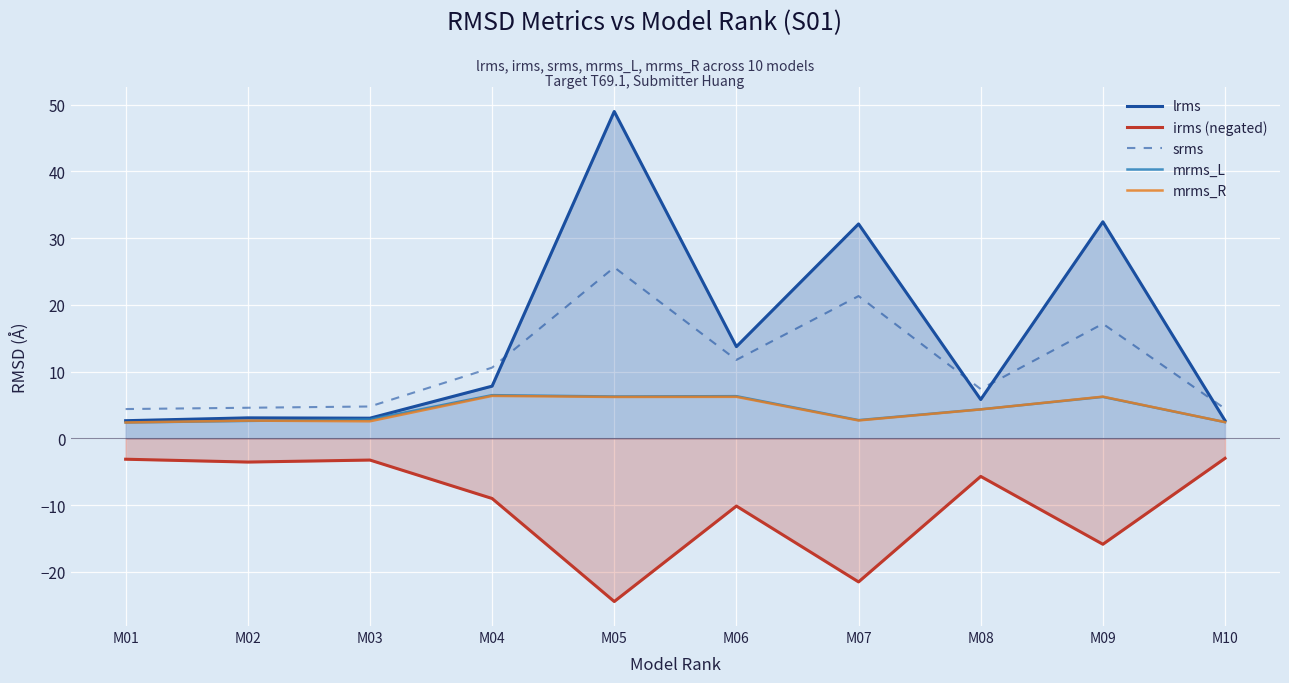

List the series in order of their peak value, lowest first.

irms (negated), mrms_R, mrms_L, srms, lrms